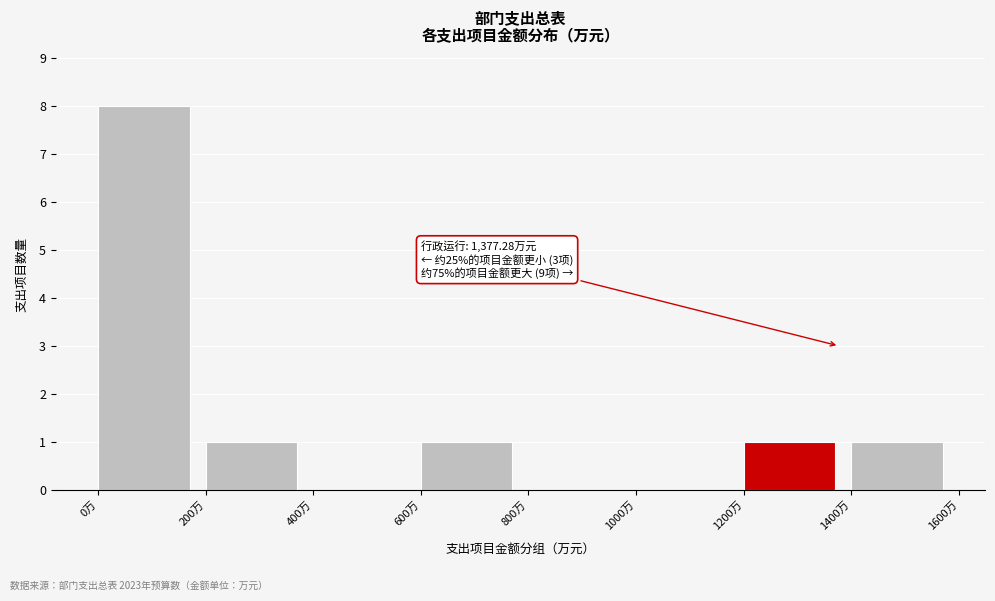

Which range on the x-axis has the tallest bar?

0 to 200